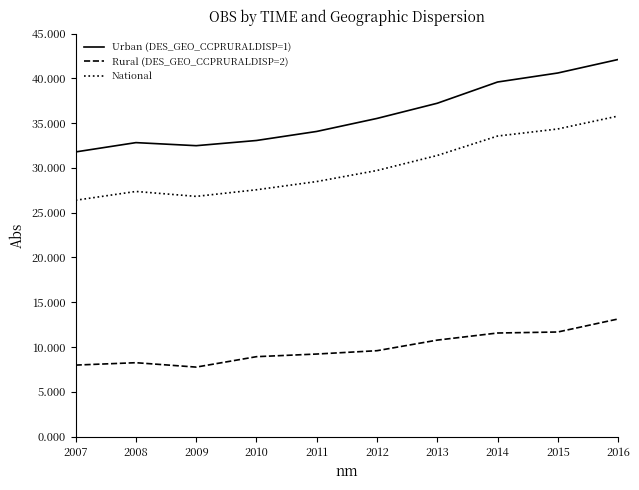

Between 2011 and 2016, which series saw the biggest shift?

Urban (DES_GEO_CCPRURALDISP=1)